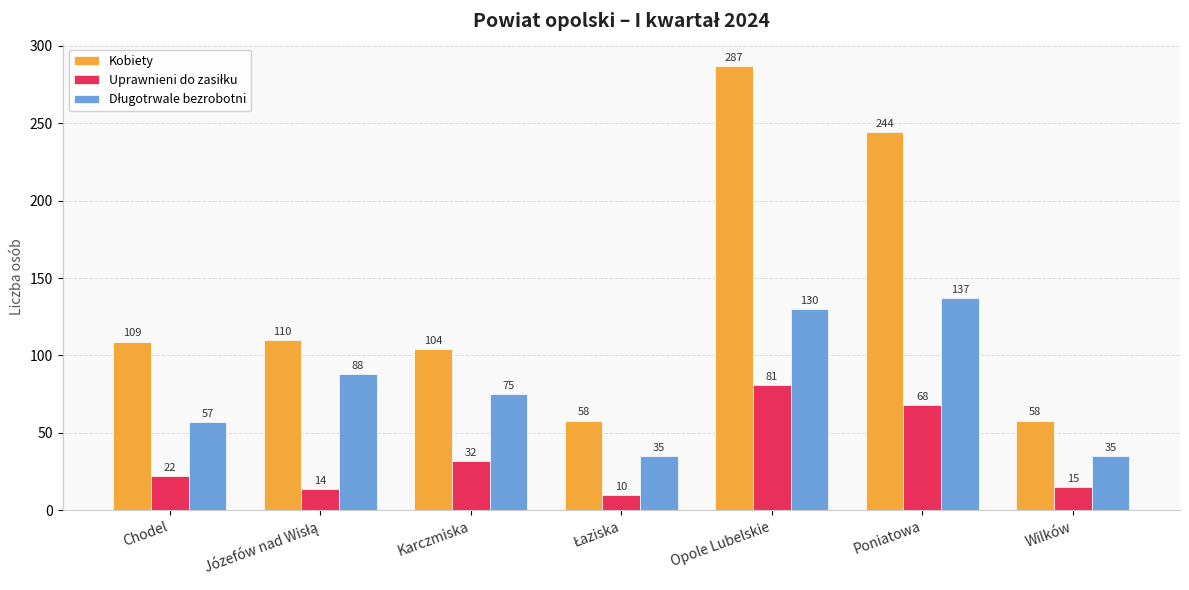

Which series has the widest spread of values?

Kobiety